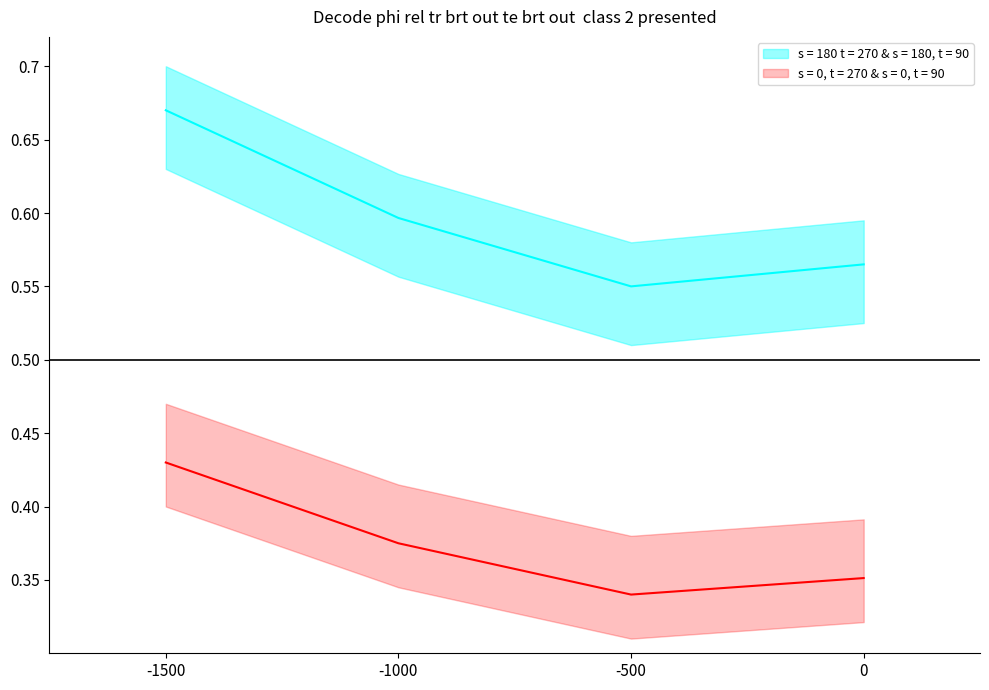

Which has a higher value, -1500 or 0?

-1500